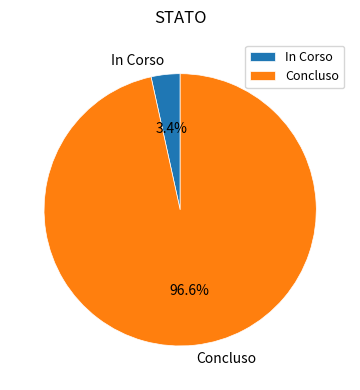

Between In Corso and Concluso, which is larger?

Concluso